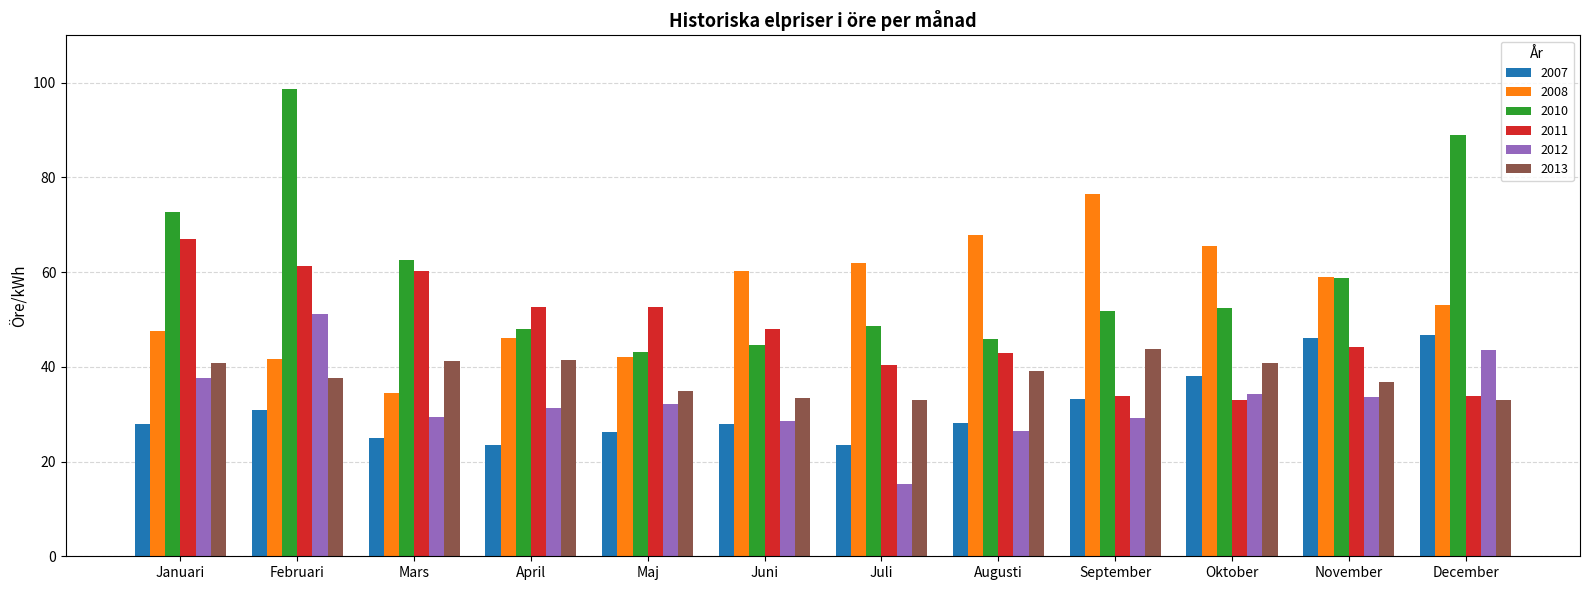

What is the sum of all 2007 values?

377.0